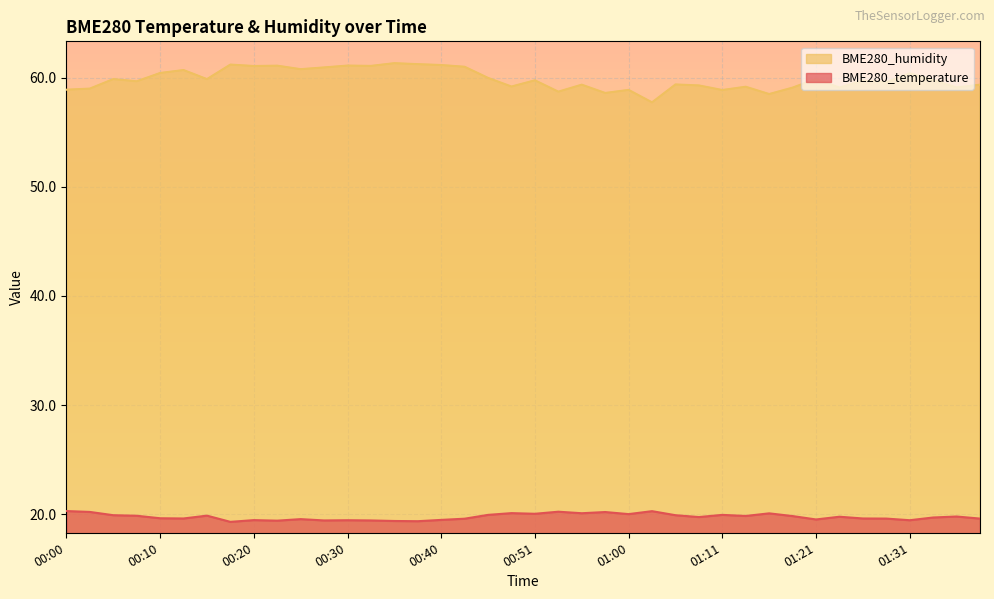

How many lines are shown in the chart?

2